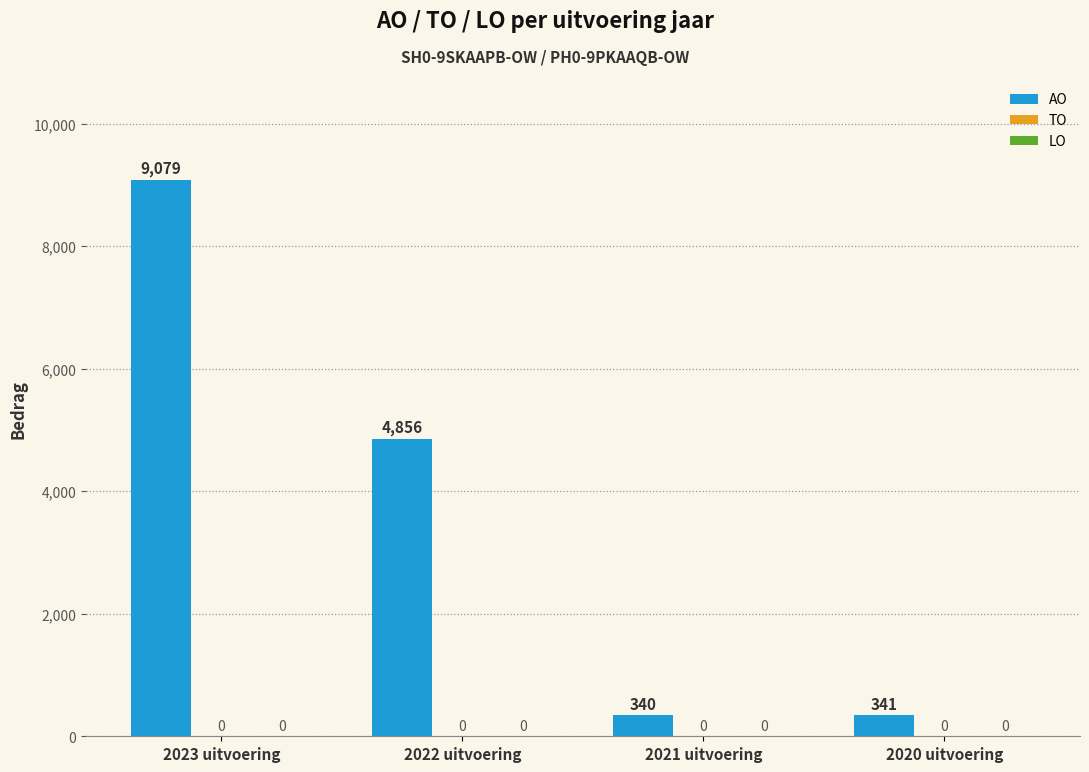

Does the chart contain any negative values?

No